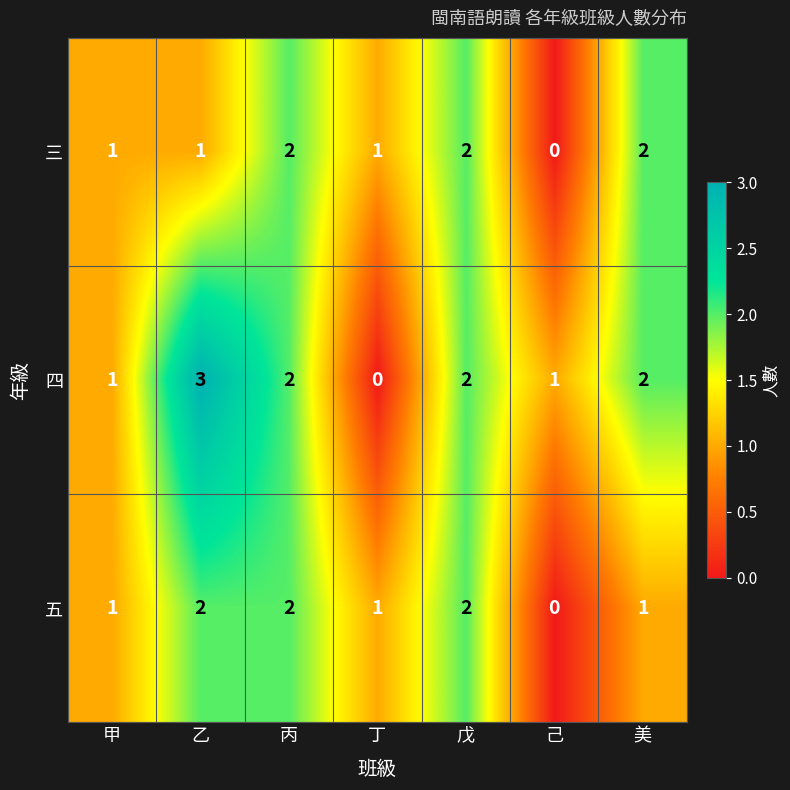

Reading left to right, extract all data points from this chart.

三: 甲=1	乙=1	丙=2	丁=1	戊=2	己=0	美=2
四: 甲=1	乙=3	丙=2	丁=0	戊=2	己=1	美=2
五: 甲=1	乙=2	丙=2	丁=1	戊=2	己=0	美=1